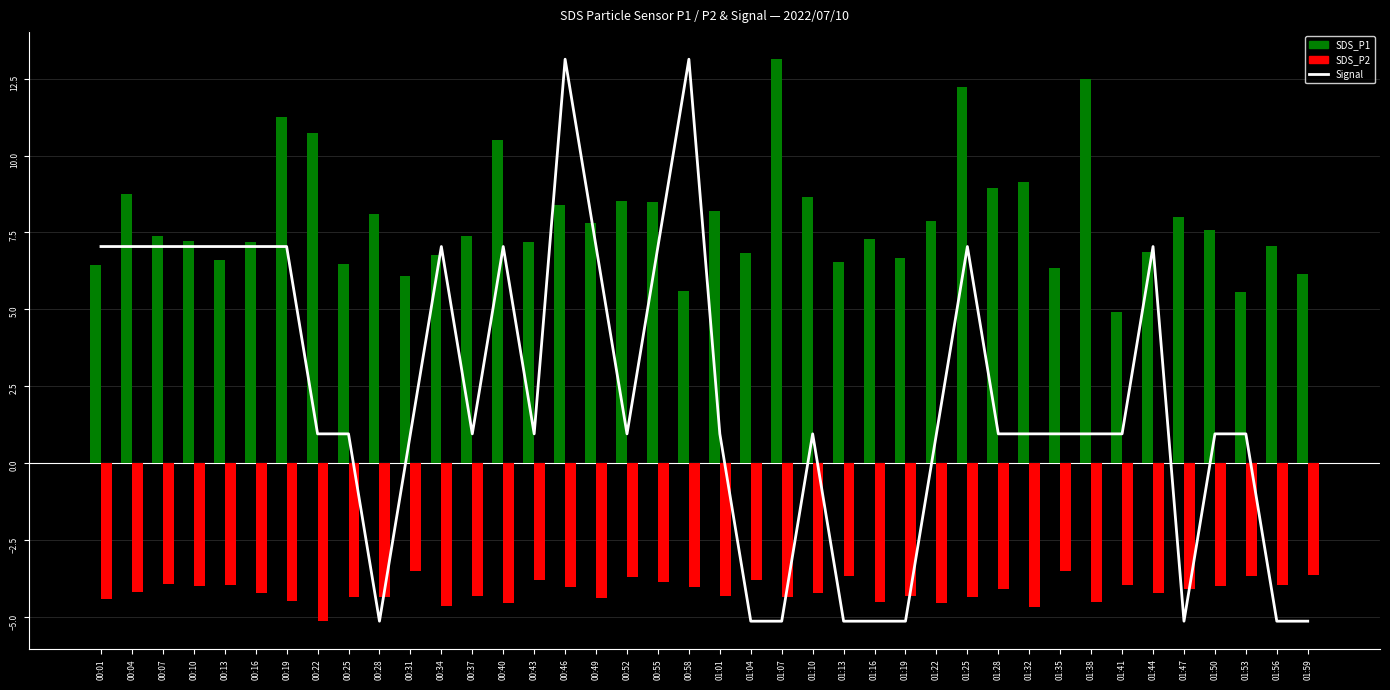

List the labels in order of SDS_P2 value, largest first.

00:31, 01:35, 01:59, 01:13, 01:53, 00:52, 00:43, 01:04, 00:55, 00:07, 00:13, 01:56, 01:41, 00:10, 01:50, 00:46, 00:58, 01:47, 01:28, 00:04, 01:44, 00:16, 01:10, 00:37, 01:01, 01:19, 00:25, 00:28, 01:07, 01:25, 00:49, 00:01, 00:19, 01:16, 01:38, 00:40, 01:22, 00:34, 01:32, 00:22